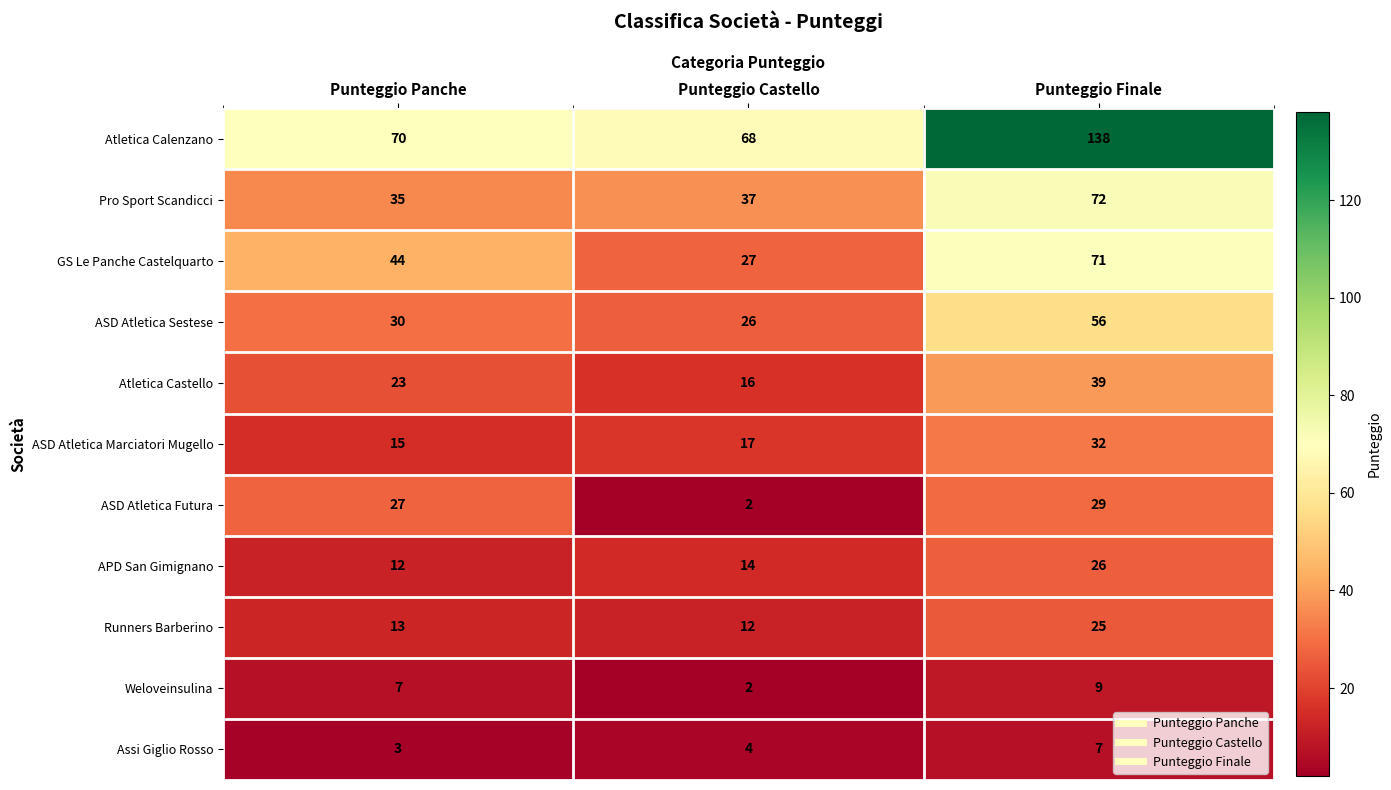

How many ASD Atletica Marciatori Mugello values are between 15 and 32?

3